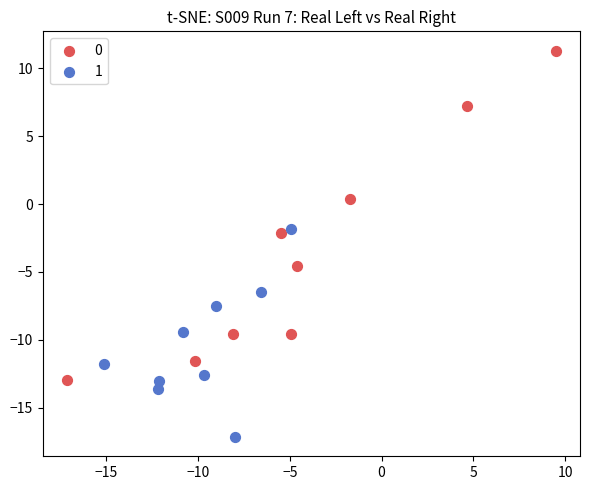

Which series has the widest spread of Y values?

0